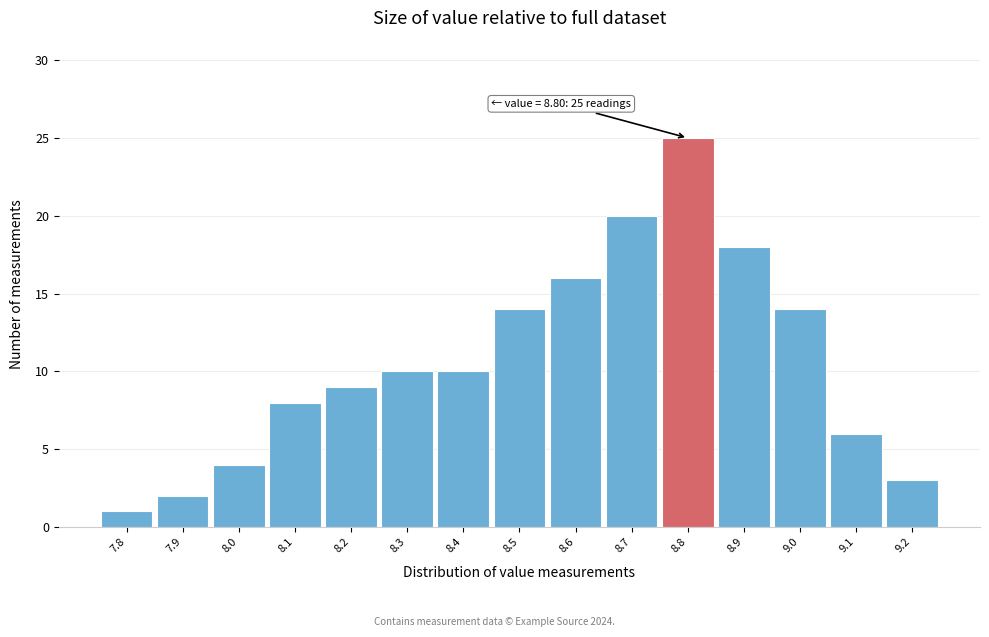

Which range on the x-axis has the tallest bar?

8.75 to 8.85